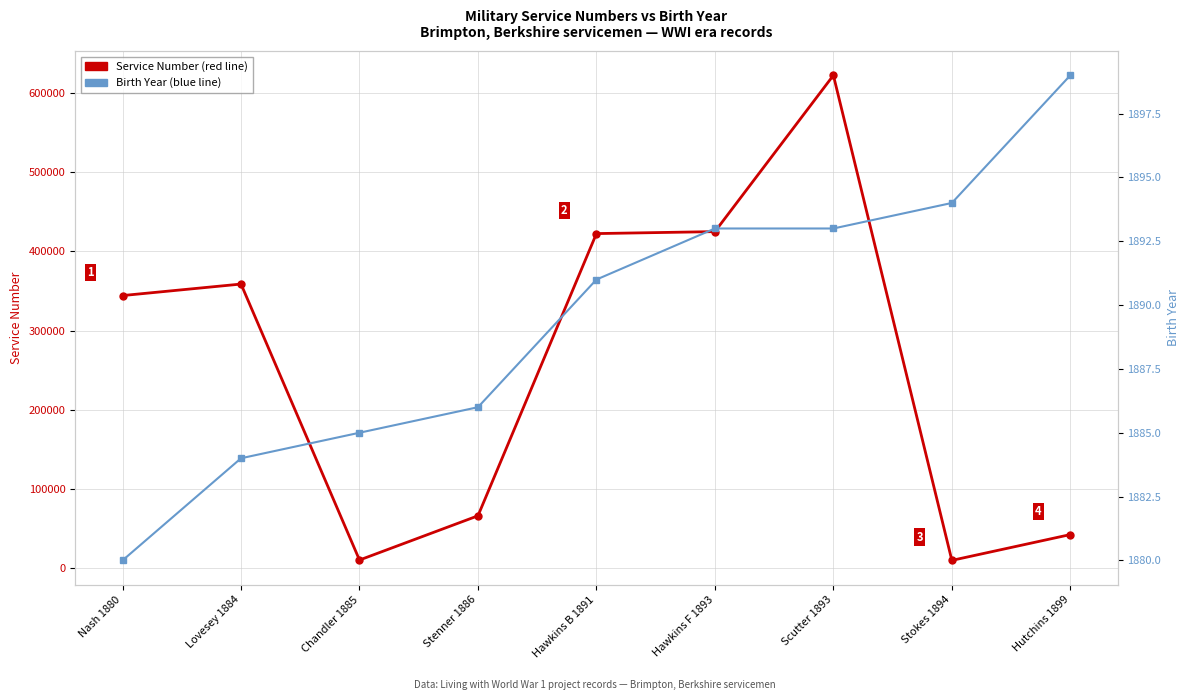

Does the chart have visible grid lines?

Yes